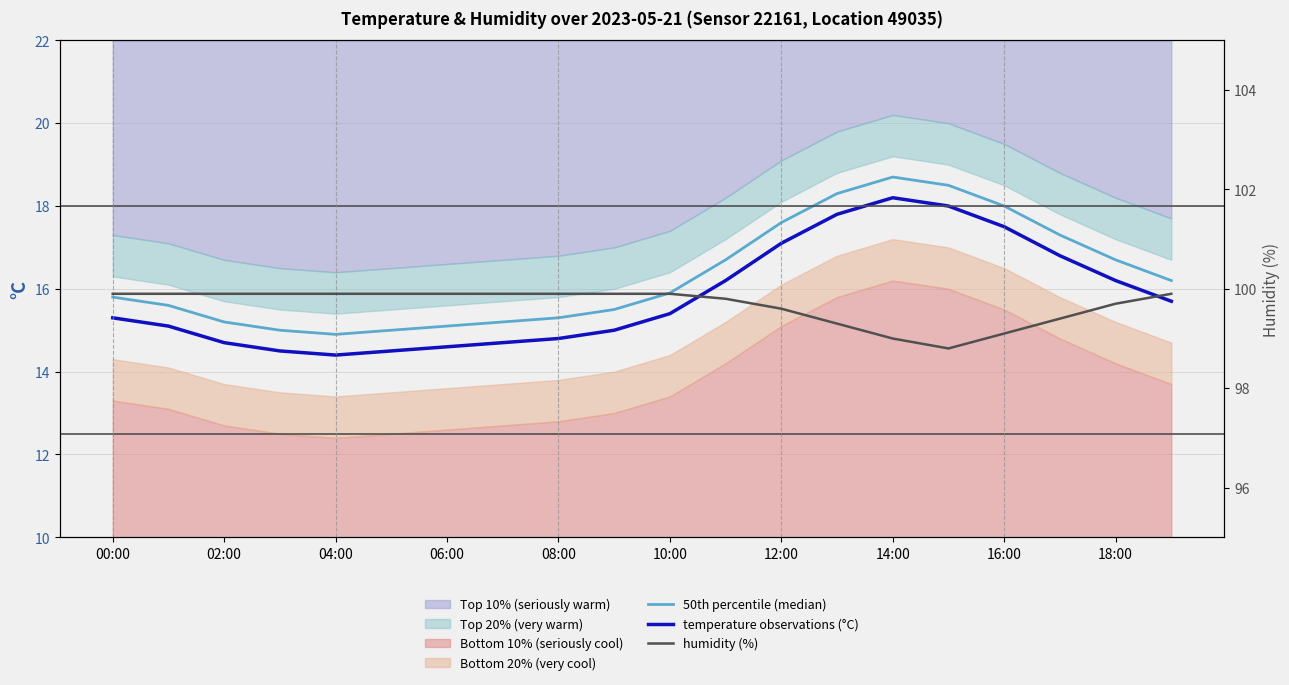

What is the difference between the highest and lowest values at 02:00?

85.2